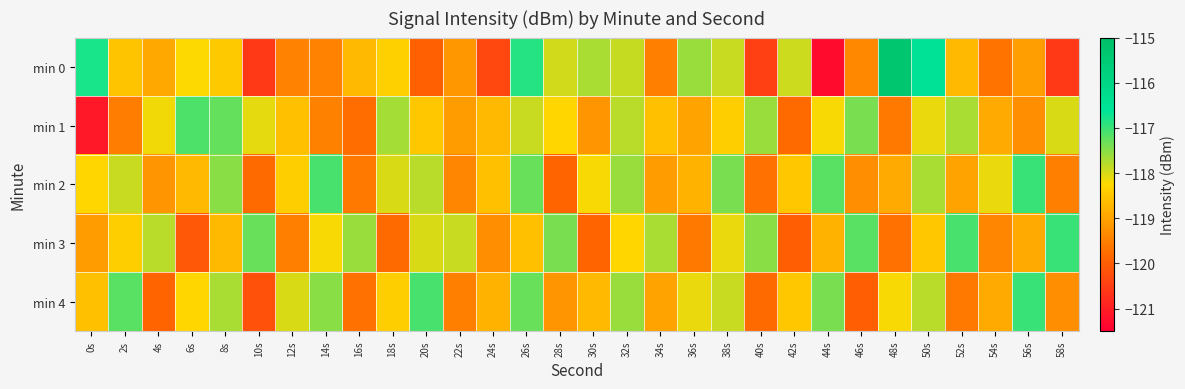

Which series has the largest range (max minus min)?

min 0